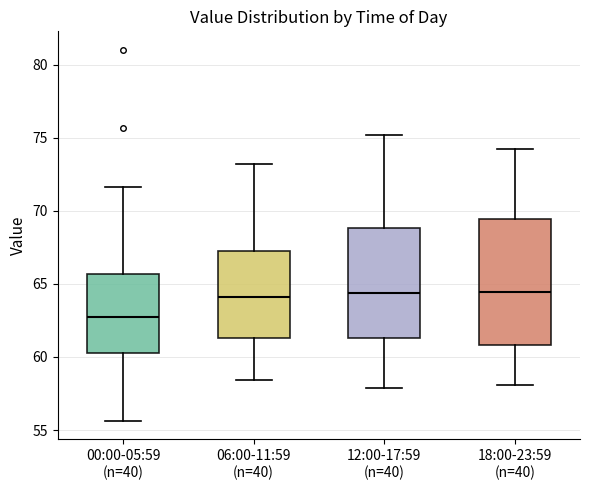

Reading left to right, read every box against the y-axis: the position of its median line, the range the box covers, and the ends of its whiskers. The values are not printed on the chart, so give them approximately, as read against the axis.

00:00-05:59 (n=40): median 63.0, box 60.0 to 65.5, whiskers 55.5 to 71.5
06:00-11:59 (n=40): median 64.0, box 61.5 to 67.5, whiskers 58.5 to 73.0
12:00-17:59 (n=40): median 64.5, box 61.5 to 69.0, whiskers 58.0 to 75.0
18:00-23:59 (n=40): median 64.5, box 61.0 to 69.5, whiskers 58.0 to 74.0